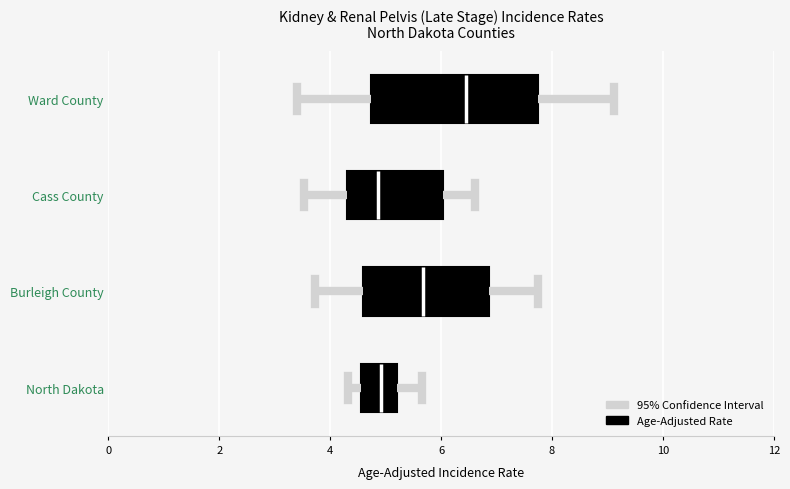

Which box is the widest, from its left edge to its right edge?

Ward County